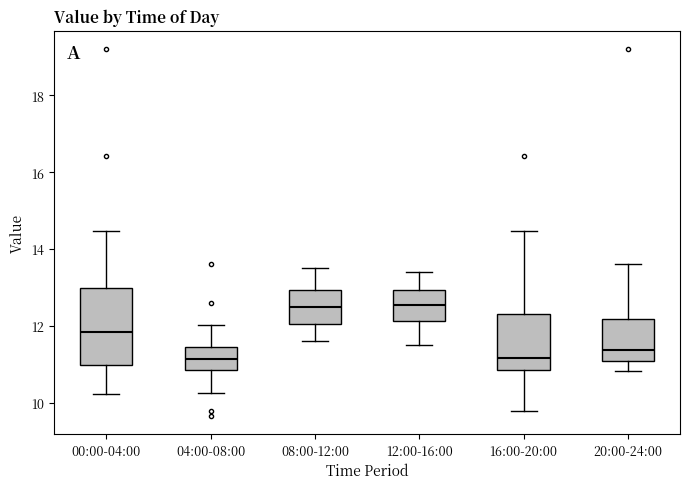

Which box is the tallest, from its lower edge to its upper edge?

00:00-04:00